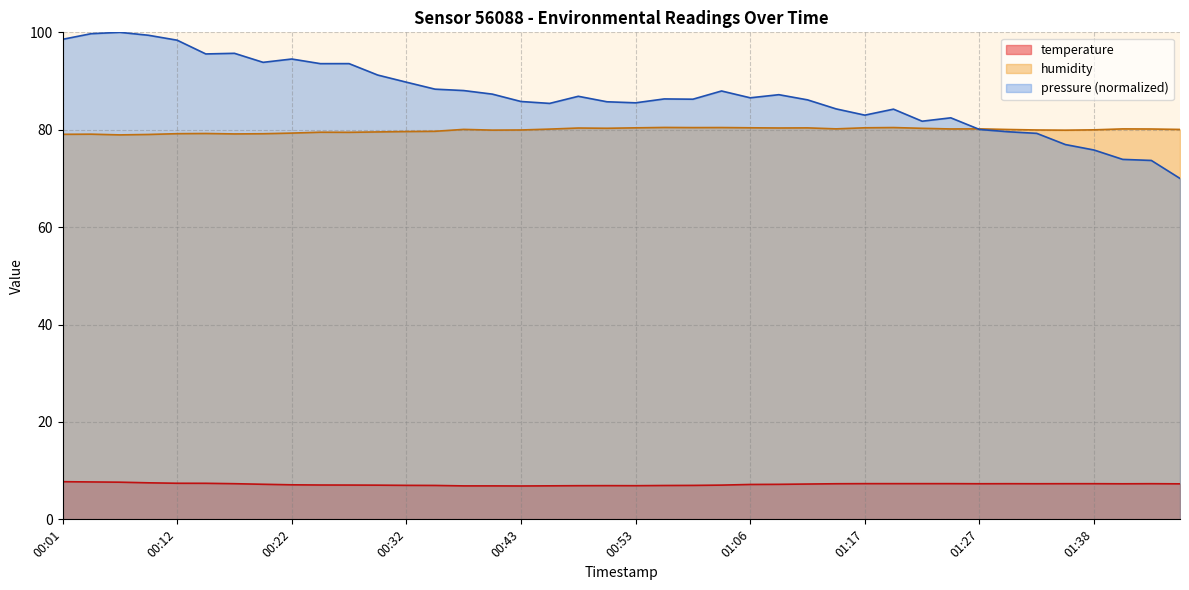

What is the difference between the temperature values at 00:12 and 00:43?

0.6